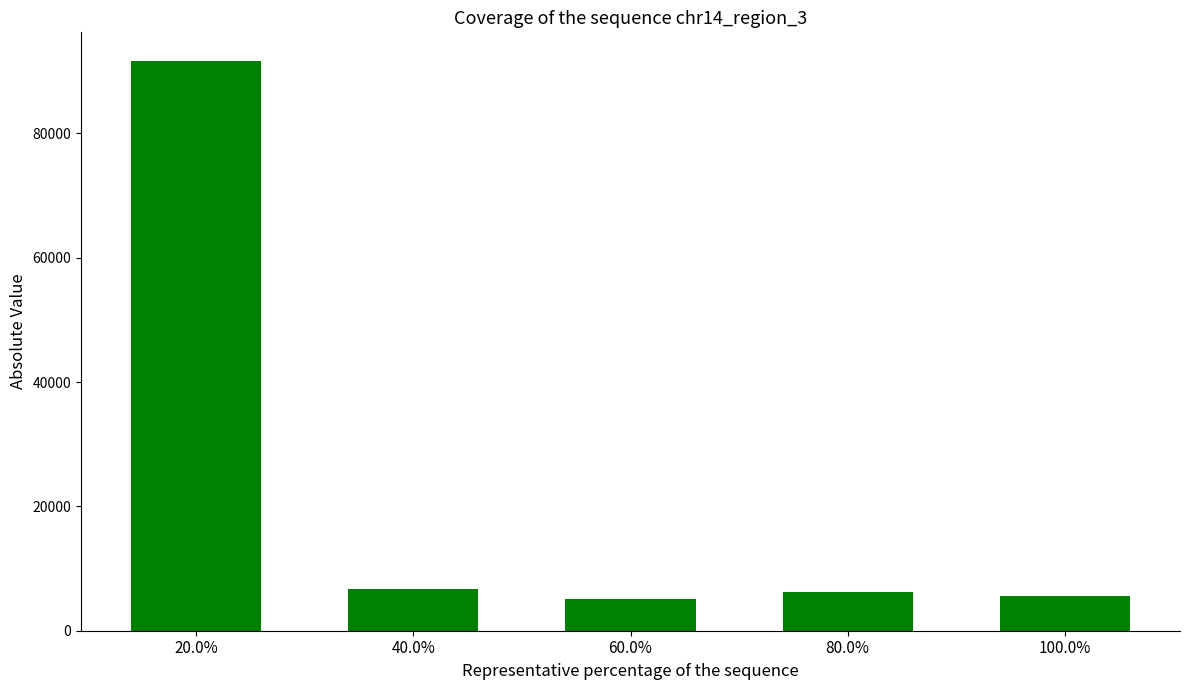

What is the label of the 5th bar from the left?

100.0%